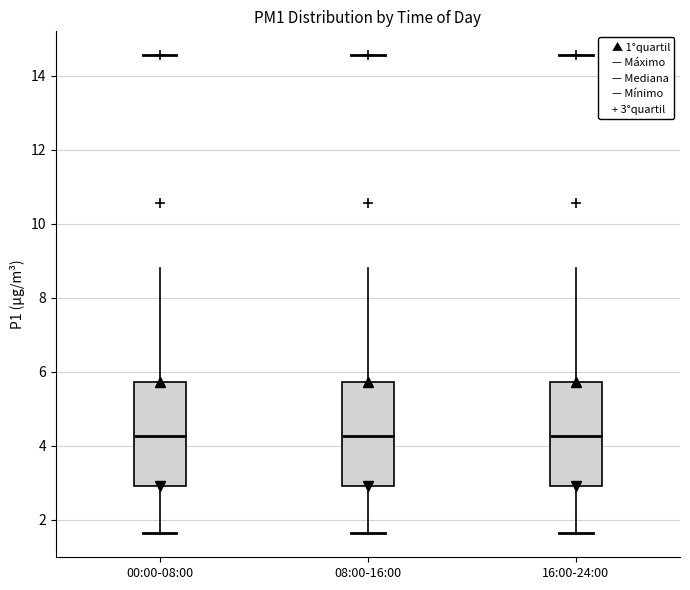

Reading left to right, read every box against the y-axis: the position of its median line, the range the box covers, and the ends of its whiskers. The values are not printed on the chart, so give them approximately, as read against the axis.

00:00-08:00: median 4.2, box 3.0 to 5.8, whiskers 1.6 to 8.8
08:00-16:00: median 4.2, box 3.0 to 5.8, whiskers 1.6 to 8.8
16:00-24:00: median 4.2, box 3.0 to 5.8, whiskers 1.6 to 8.8